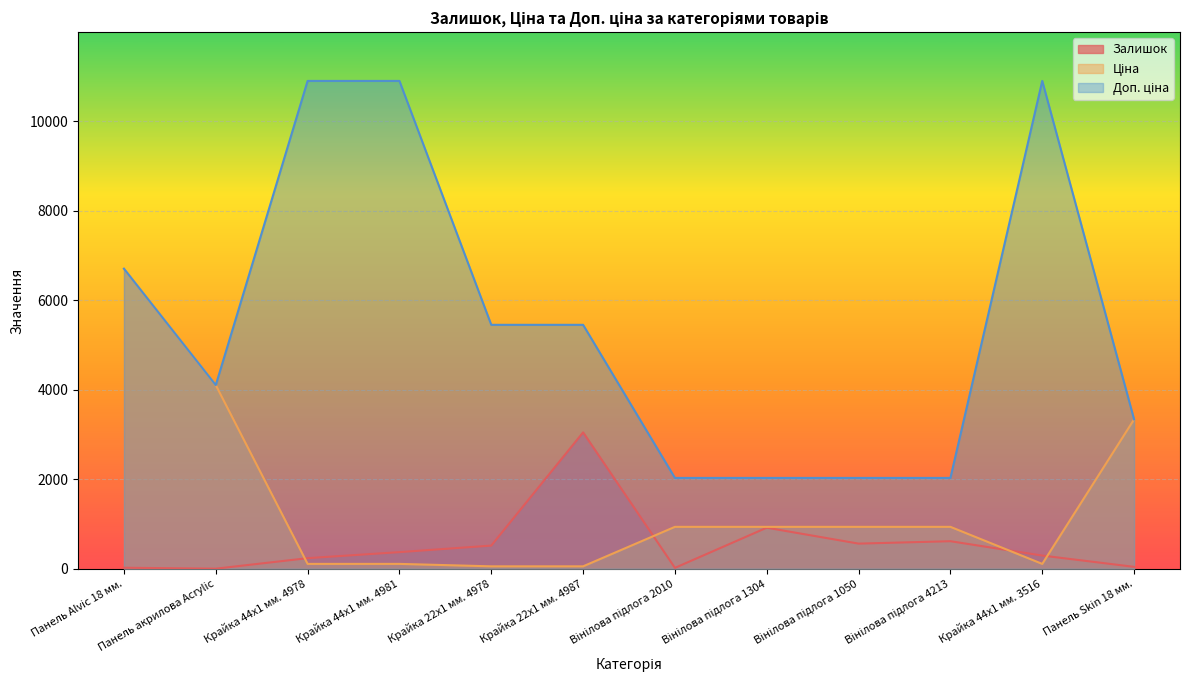

Where is the first local minimum for Залишок?

Панель акрилова Acrylic